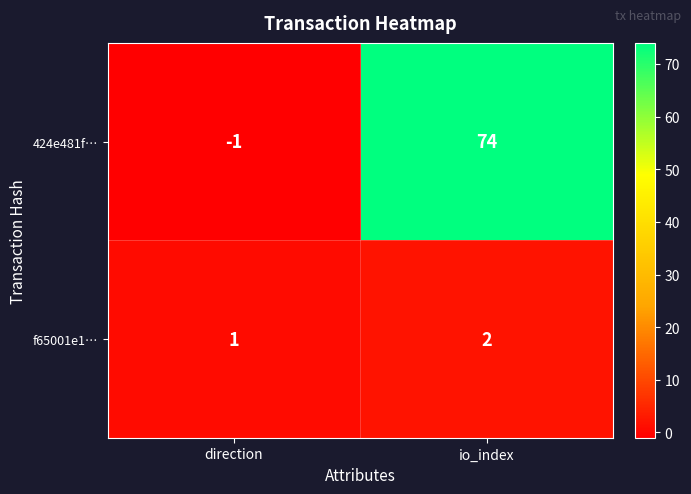

The 424e481f… series shows -1 at direction. True or false?

True